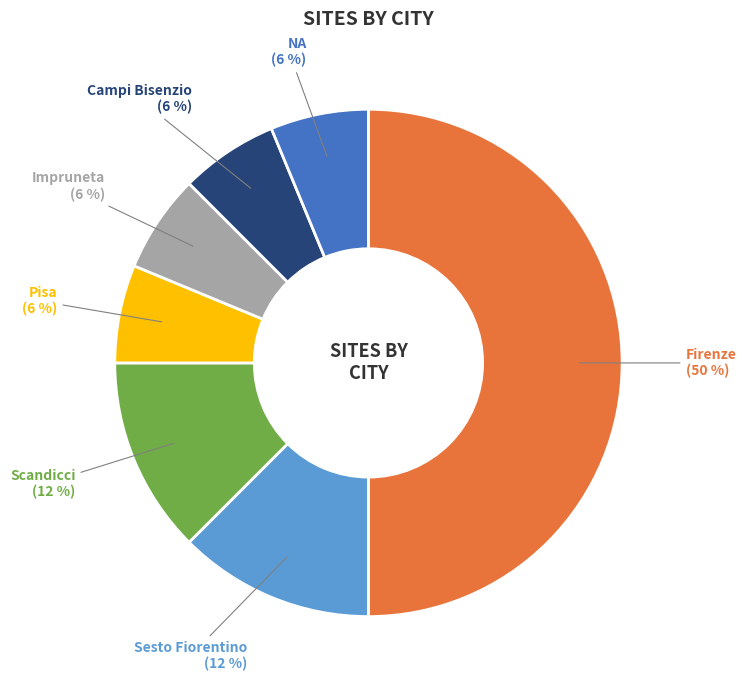

How many segments does this pie chart have?

7